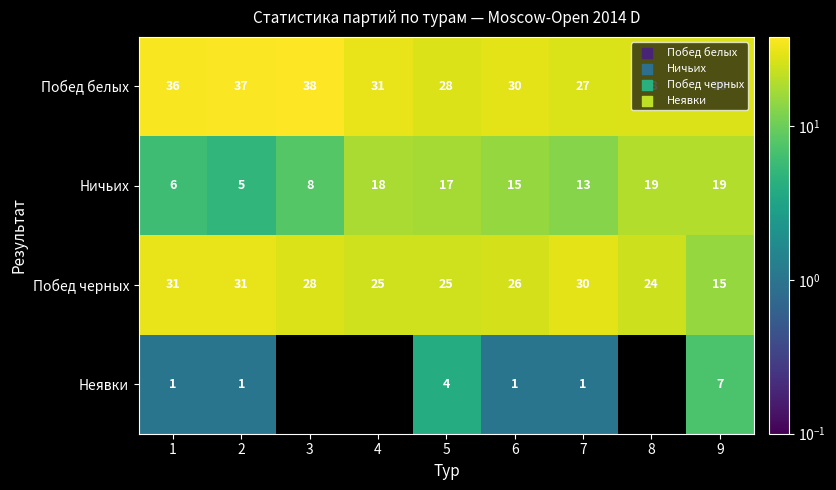

Is the value of Побед черных at 6 greater than the value of Ничьих at 5?

Yes